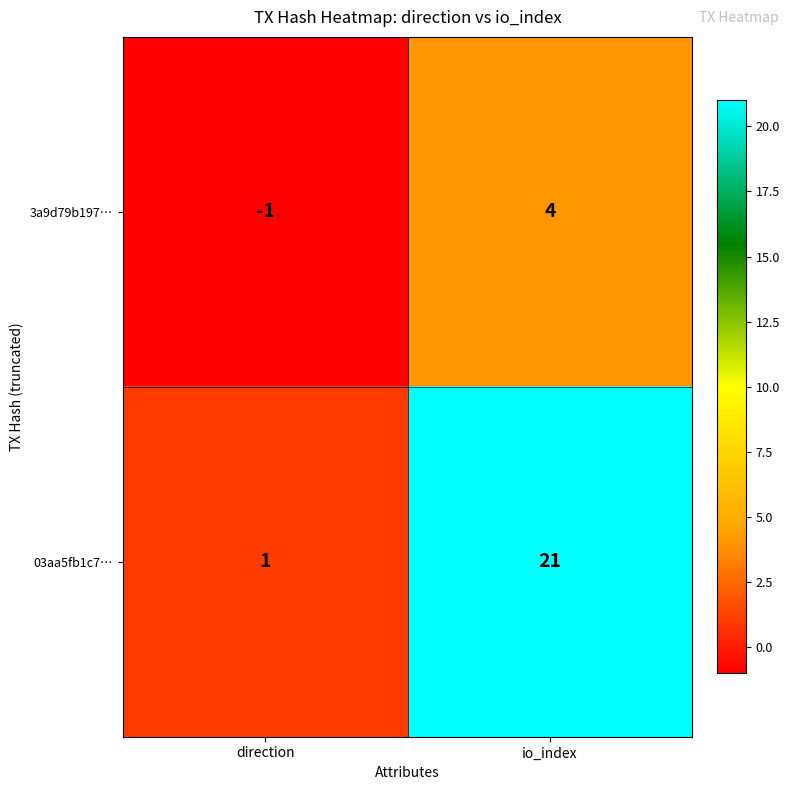

Which category has the highest value in the 03aa5fb1c7… series?

io_index